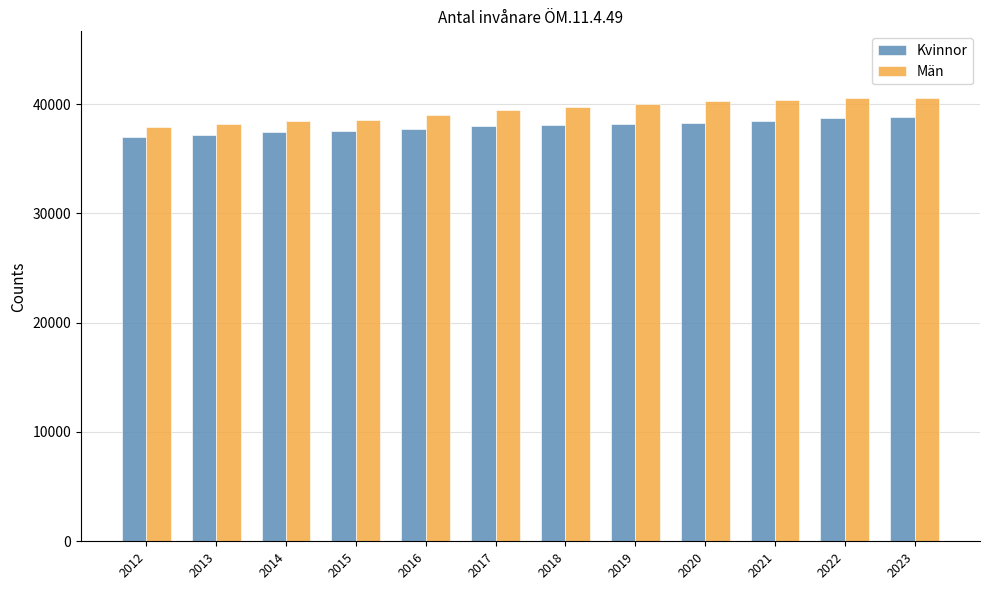

True or false: Män has a value of 61998 at 2017.

False